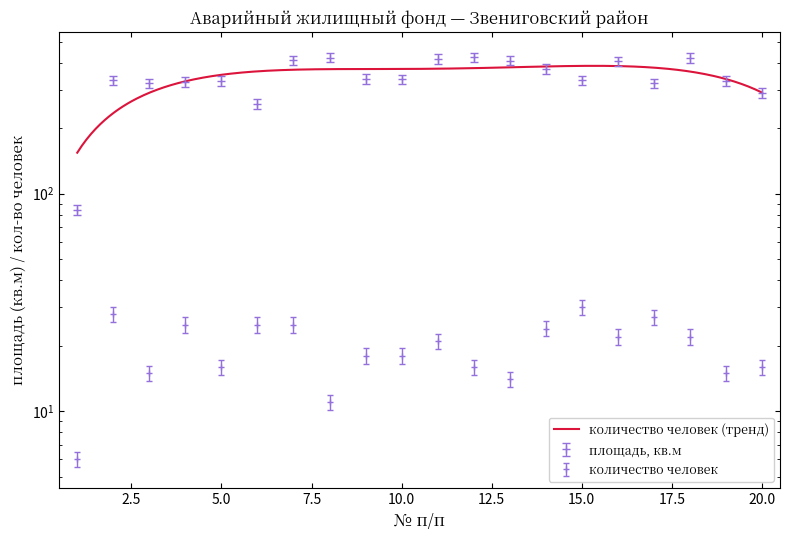

The количество человек series shows 16.0 at 5. True or false?

True